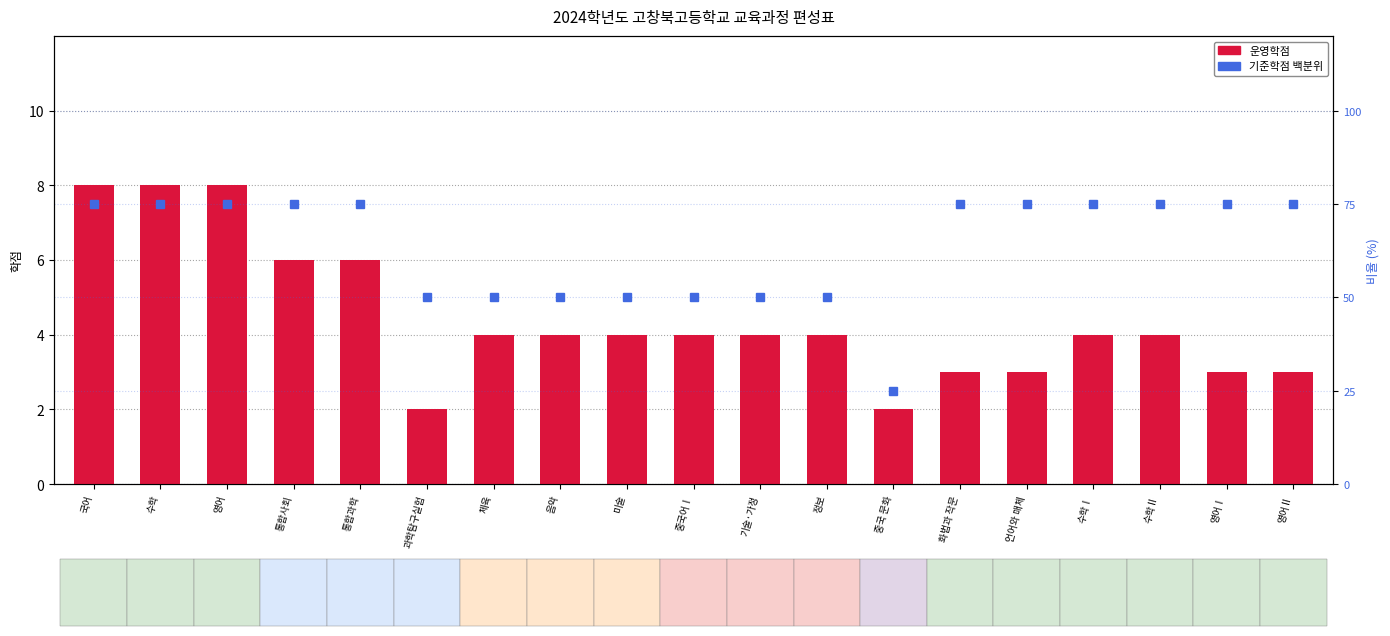

At how many categories does at least one series exceed 38?

18